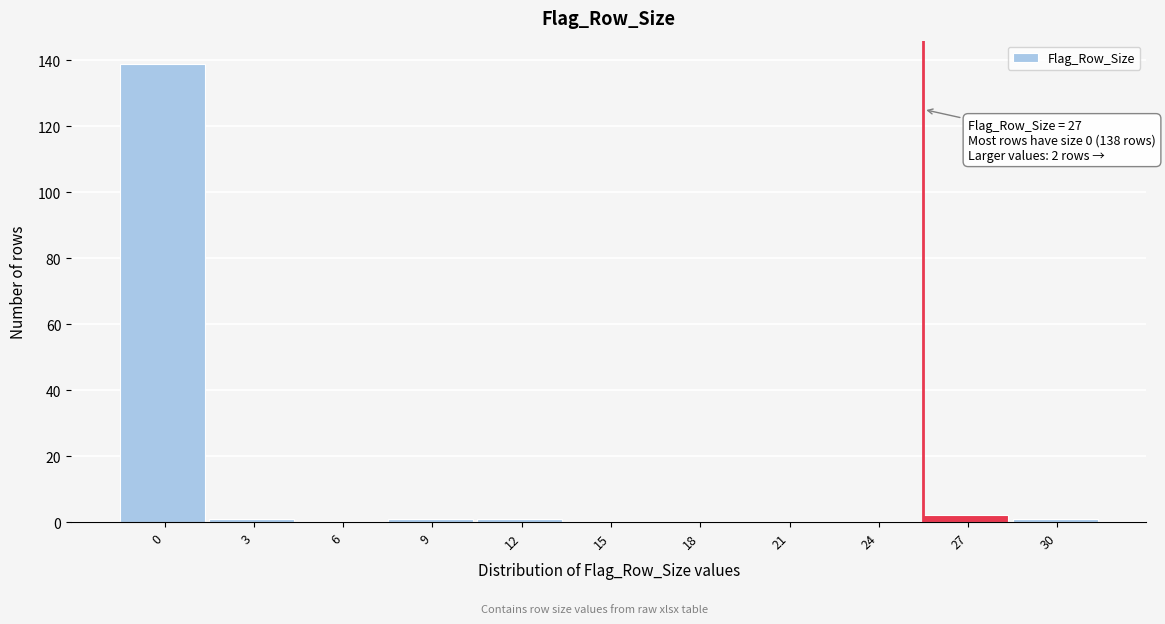

Reading left to right, list all the values displayed in this chart.

0=139	3=1	6=0	9=1	12=1	15=0	18=0	21=0	24=0	27=2	30=1